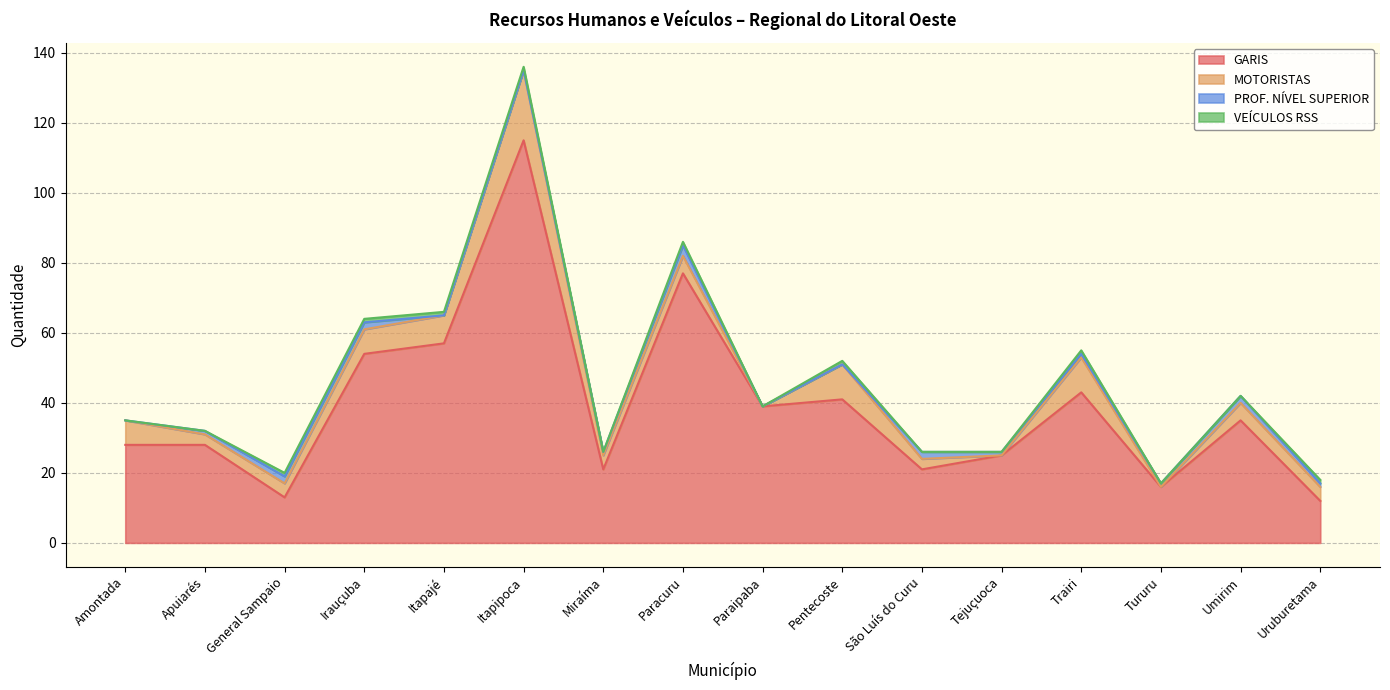

True or false: MOTORISTAS and GARIS cross at least once.

False